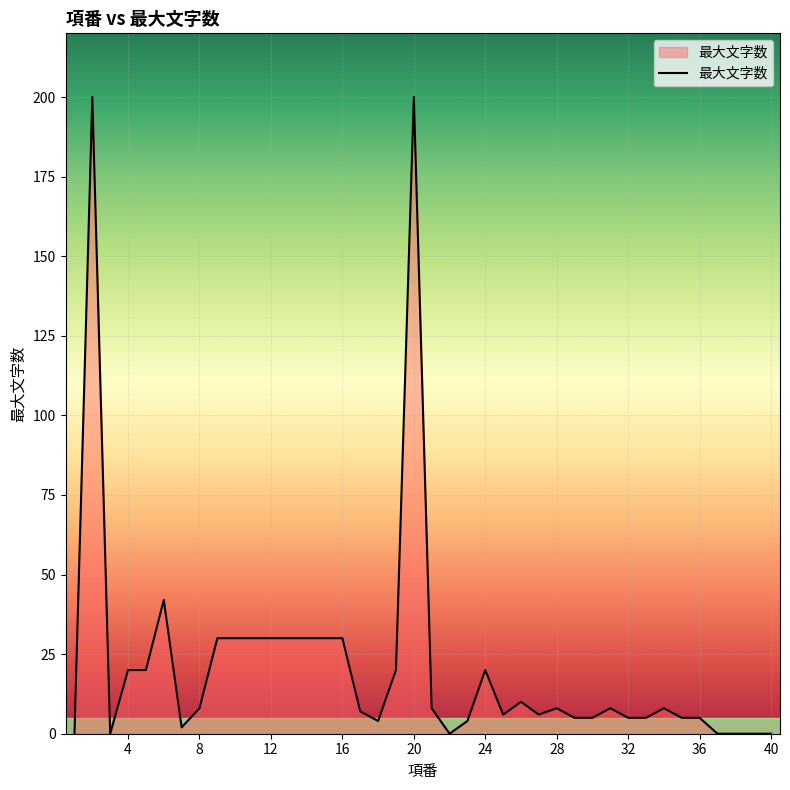

Does the chart have visible grid lines?

Yes